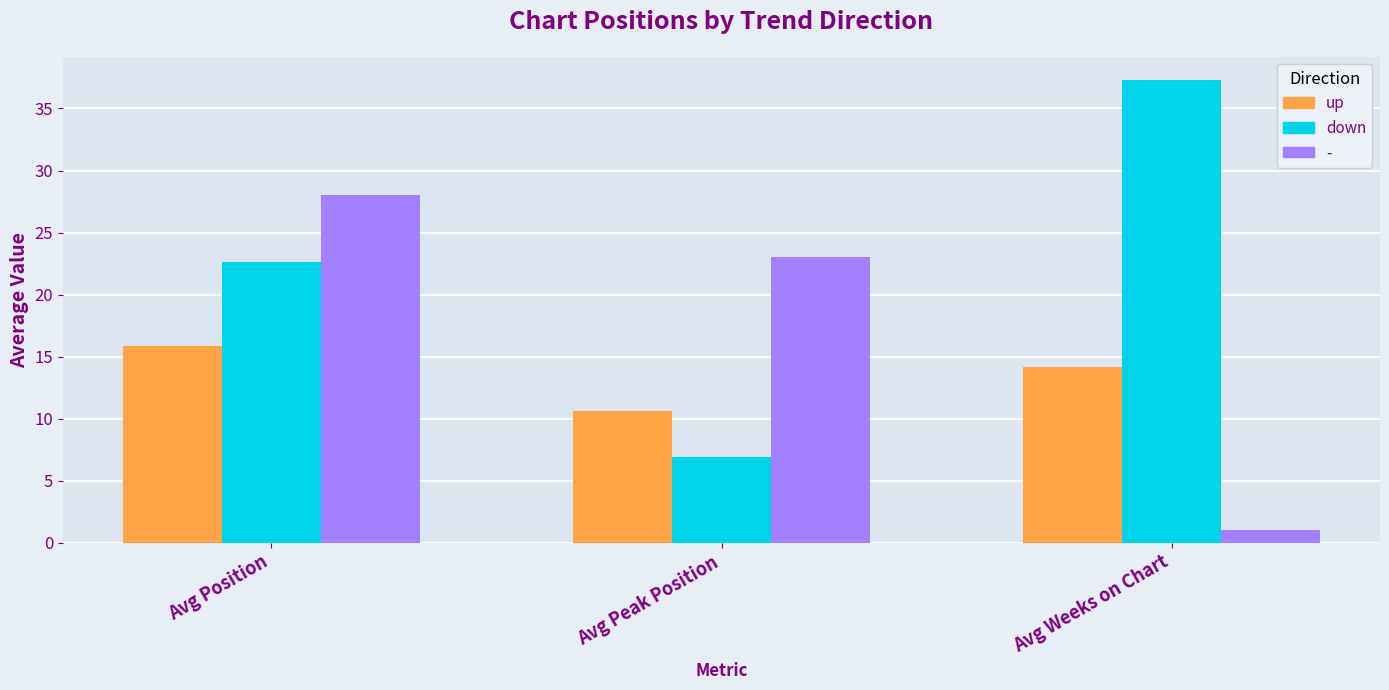

The down series shows 22.4 at Avg Weeks on Chart. True or false?

False